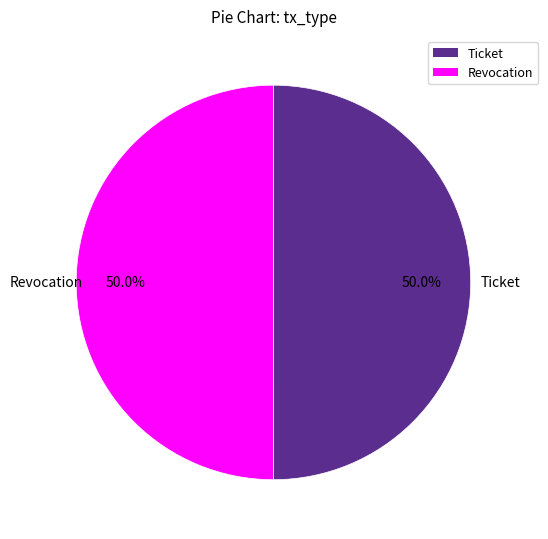

What is the ratio of the value at Revocation to the value at Ticket?

1.0